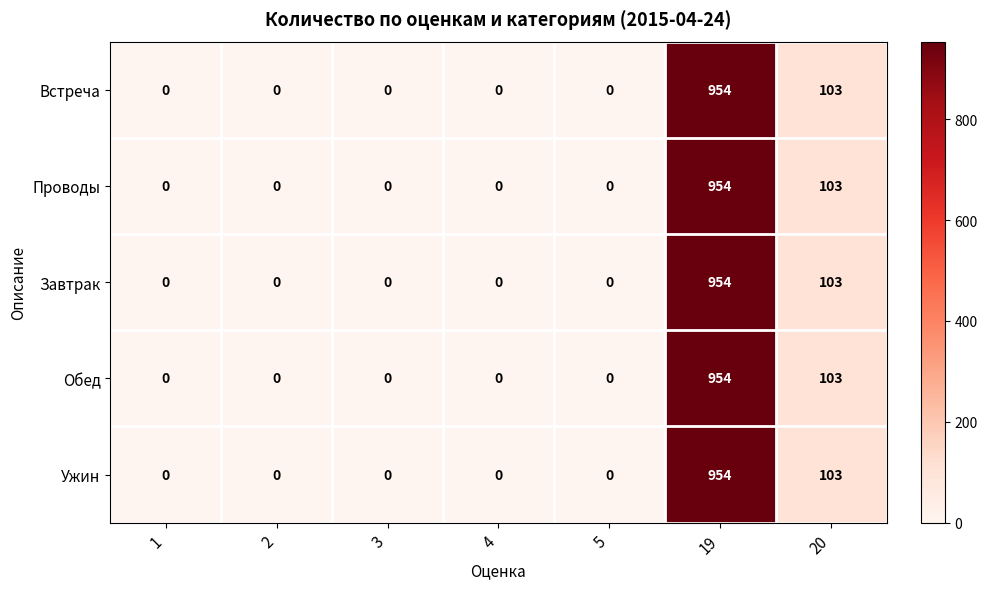

The value of Обед at 4 is -543. True or false?

False